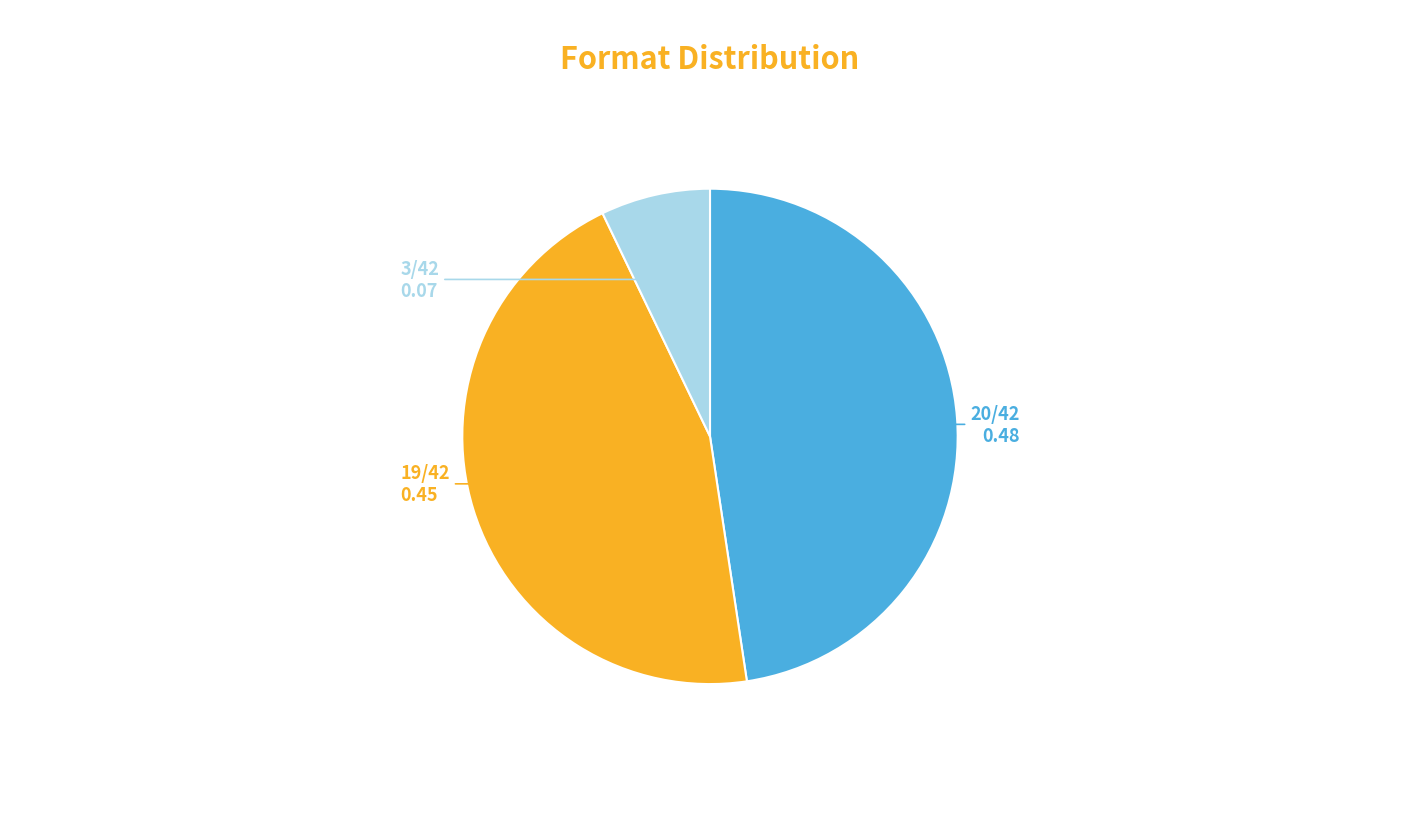

Does any single category account for the majority?

No